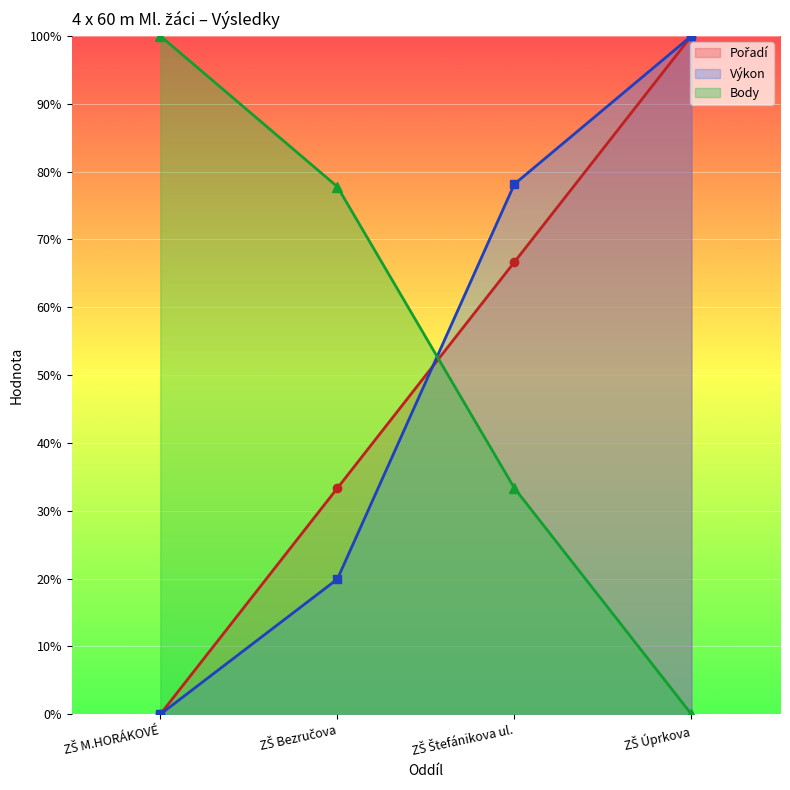

Between ZŠ M.HORÁKOVÉ and ZŠ Bezručova, which series saw the biggest shift?

Pořadí